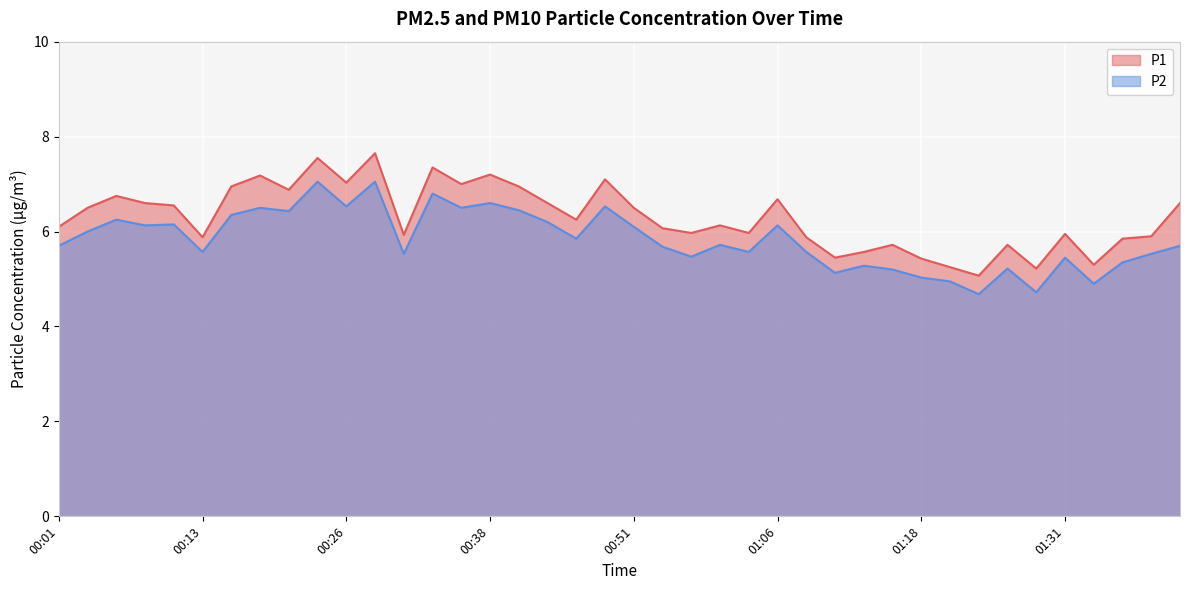

True or false: P1 and P2 cross at least once.

False